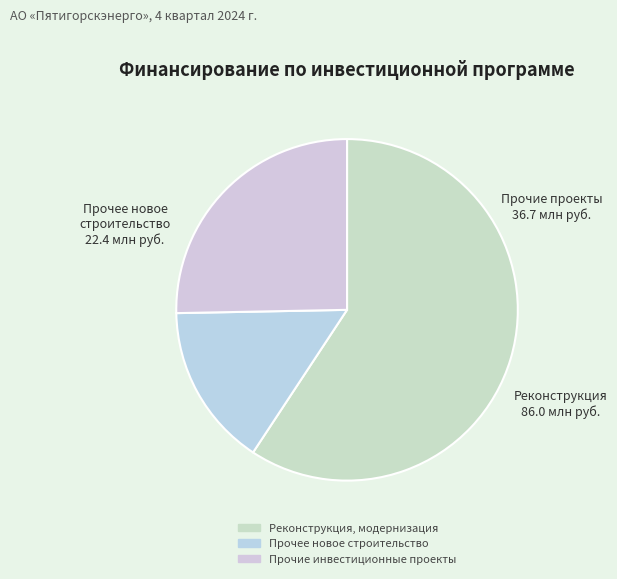

How many slices are in this pie chart?

3